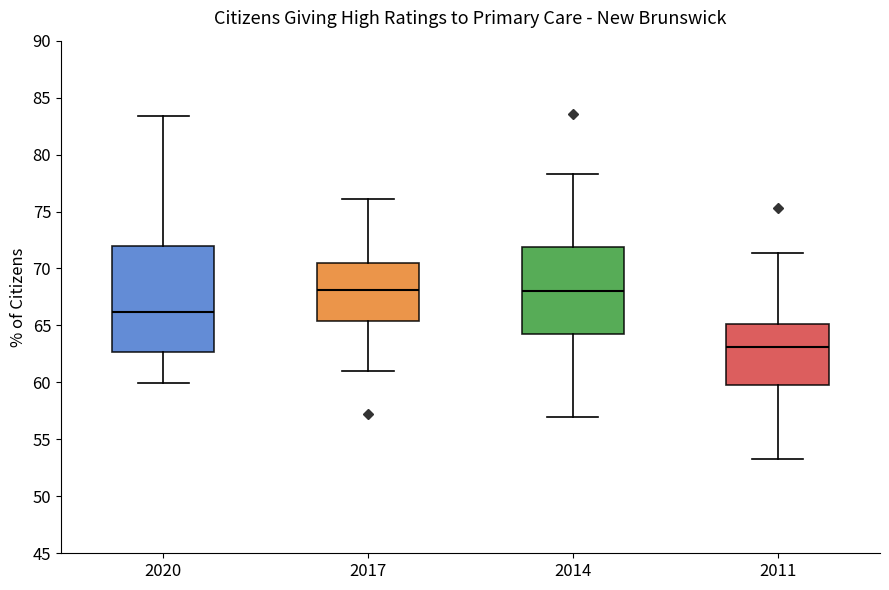

Reading left to right, transcribe this box plot: for each box, give where its median line is, the range the box spans, and where its two whiskers end, as read against the y-axis. The values are not printed on the chart, so give them approximately, as read against the axis.

2020: median 66.0, box 62.5 to 72.0, whiskers 60.0 to 83.5
2017: median 68.0, box 65.5 to 70.5, whiskers 61.0 to 76.0
2014: median 68.0, box 64.0 to 72.0, whiskers 57.0 to 78.5
2011: median 63.0, box 60.0 to 65.0, whiskers 53.5 to 71.5